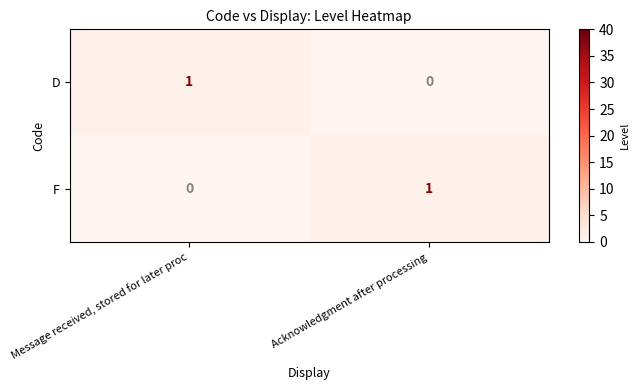

Reading left to right, list all the values displayed in this chart.

D: Message received, stored for later proc=1	Acknowledgment after processing=0
F: Message received, stored for later proc=0	Acknowledgment after processing=1